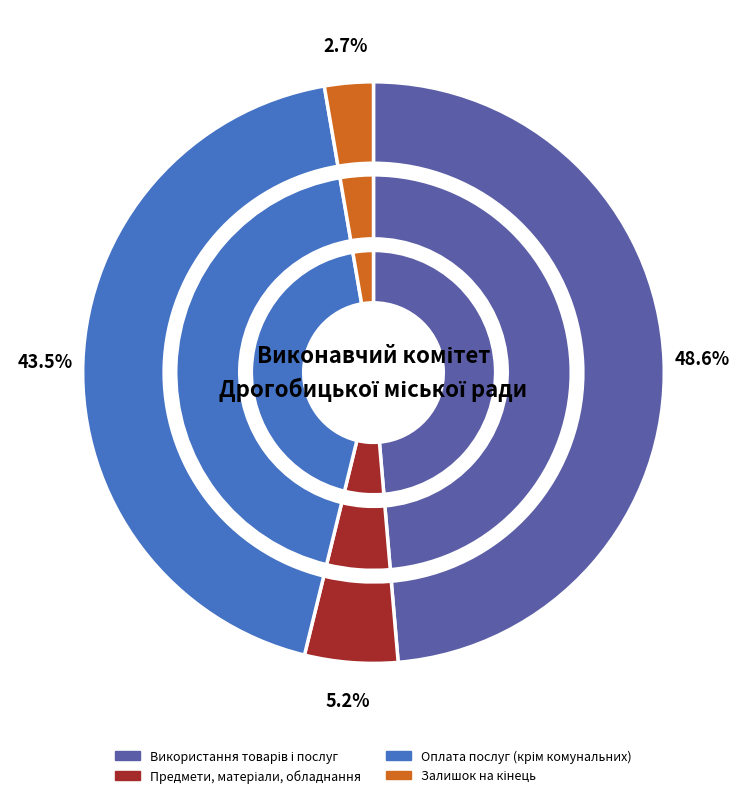

Is there any slice that represents more than half of the pie?

No